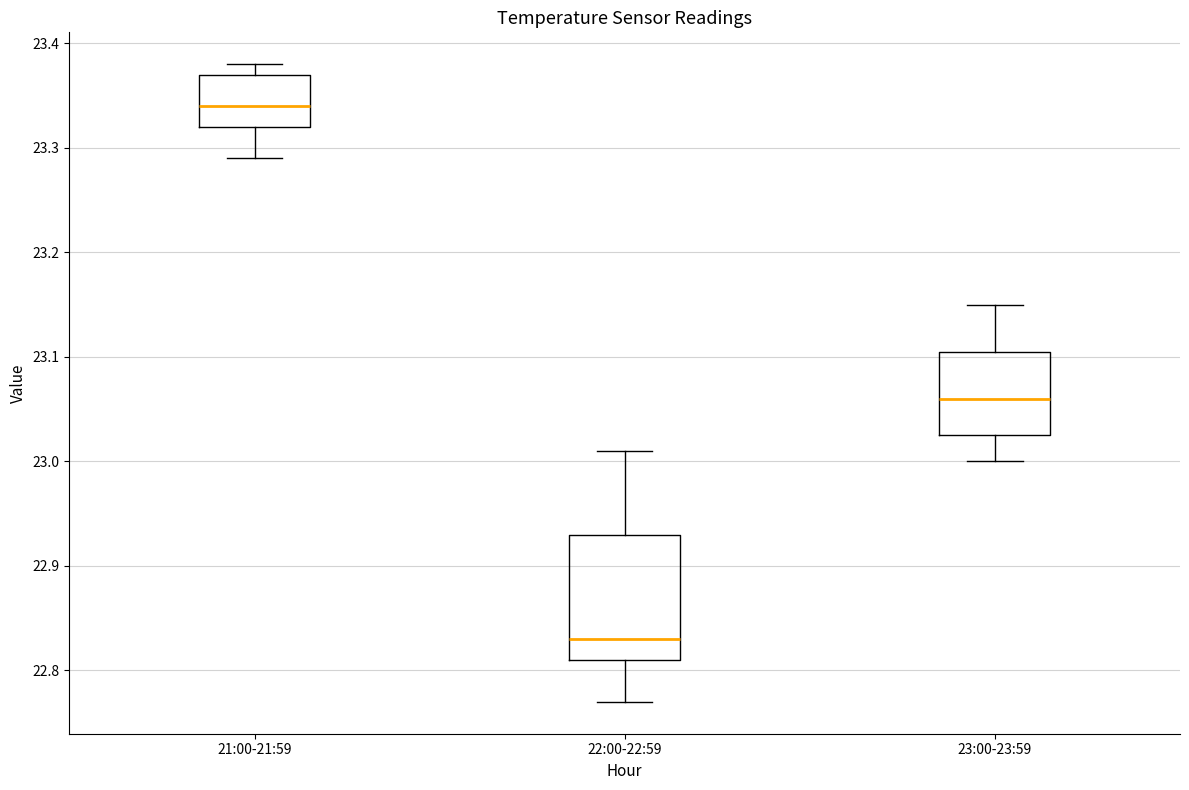

Which box's median line is the lowest?

22:00-22:59